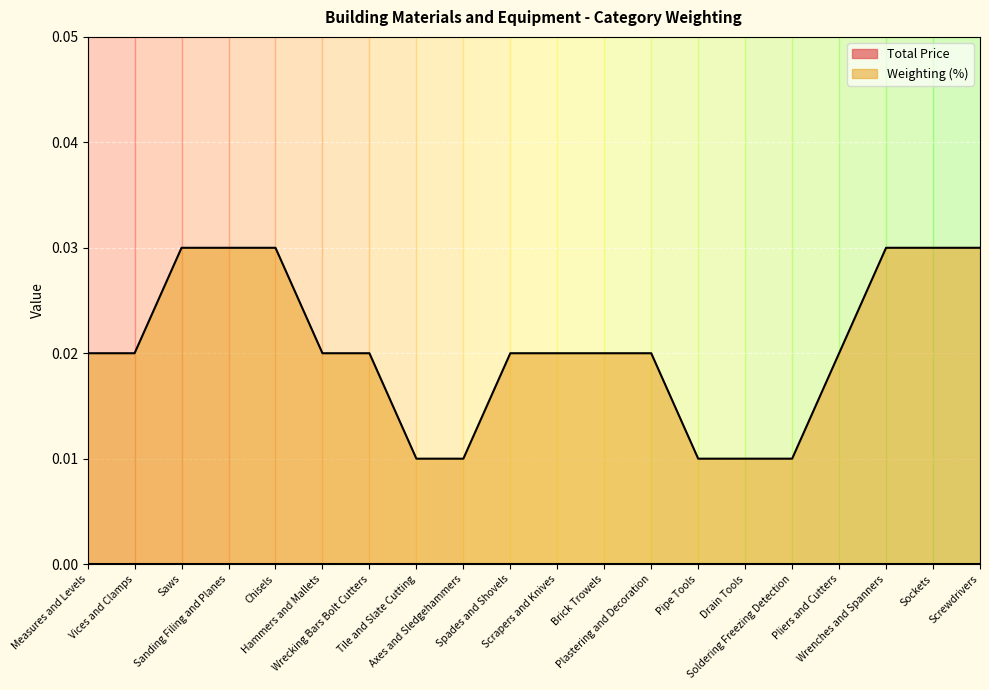

How many data points does each series have?

20